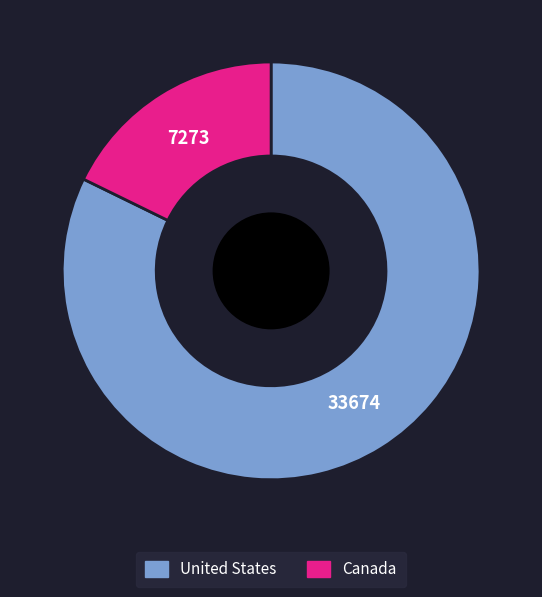

Is there any slice that represents more than half of the pie?

Yes